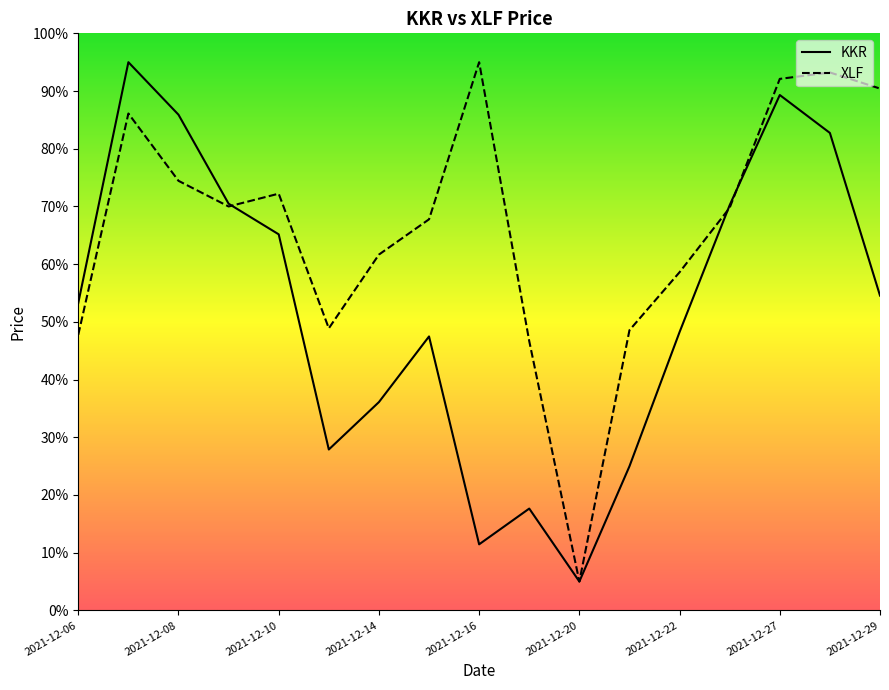

What is the total value across all series at 2021-12-15?

115.2